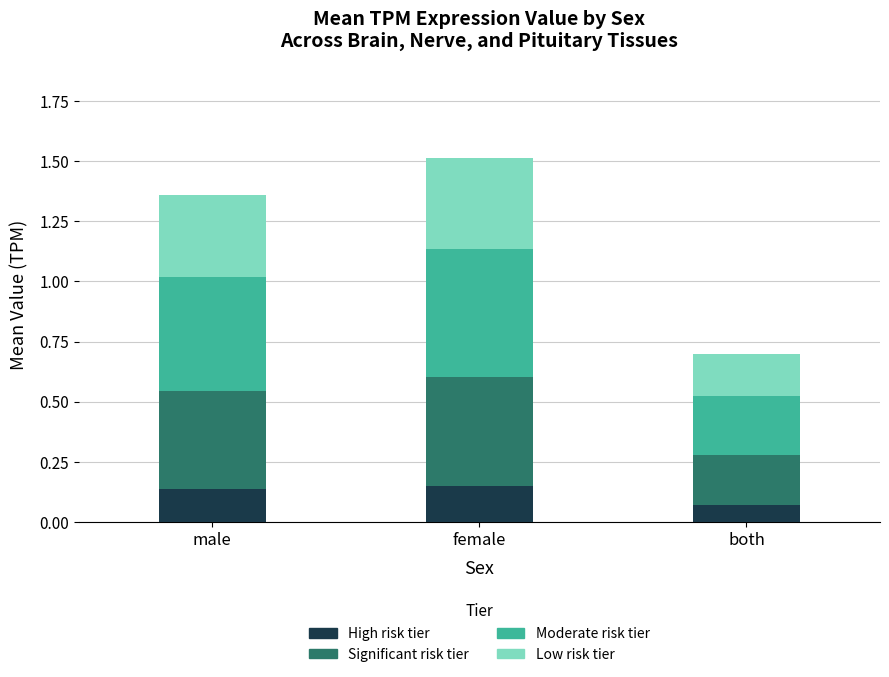

True or false: High risk tier has a value of 0.2 at female.

True